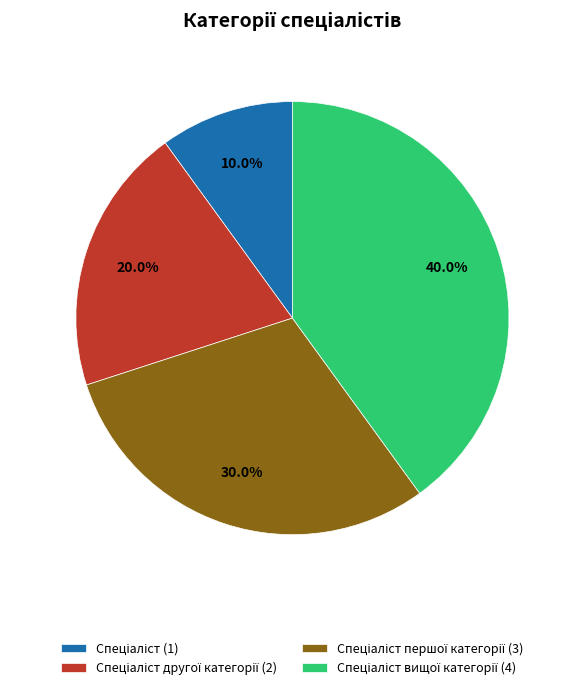

Does any single category account for the majority?

No